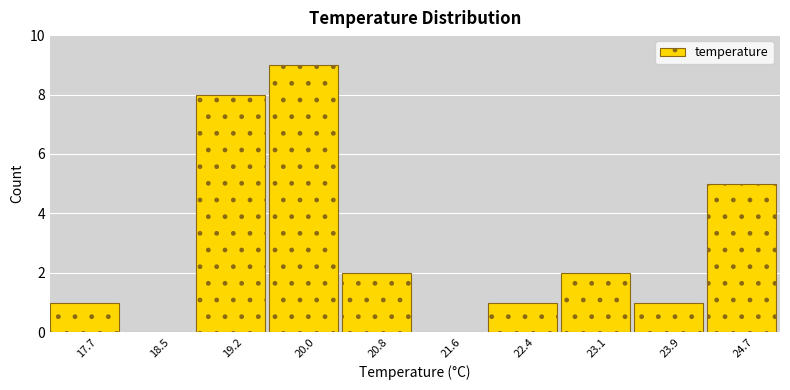

Reading left to right, transcribe this chart: for each bar, give the range it covers on the x-axis and its height. Neither the bar edges nor the heights are printed on the chart, so give them approximately, as read against the axes.

17.30 to 18.08: 1
18.08 to 18.86: 0
18.86 to 19.64: 8
19.64 to 20.42: 9
20.42 to 21.20: 2
21.20 to 21.98: 0
21.98 to 22.76: 1
22.76 to 23.54: 2
23.54 to 24.32: 1
24.32 to 25.10: 5